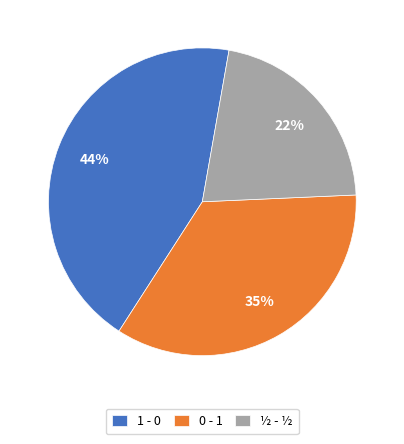

Rank the categories by value from highest to lowest.

1 - 0, 0 - 1, ½ - ½